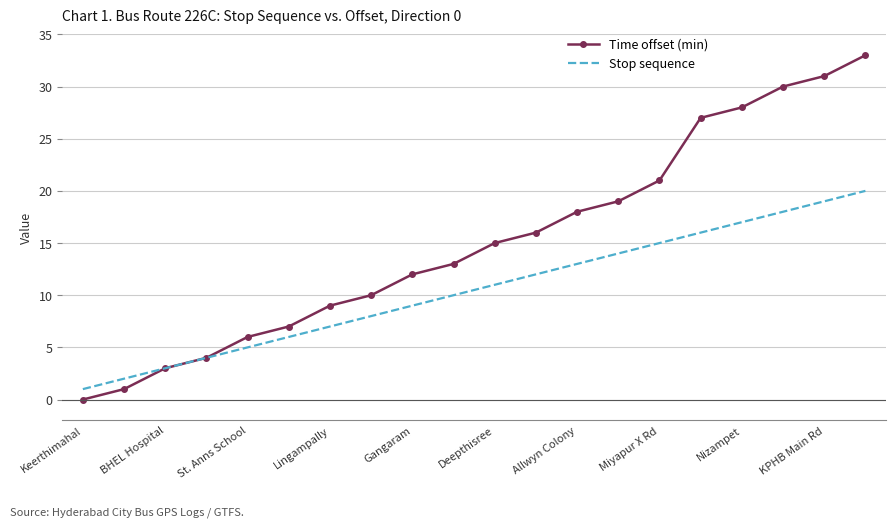

Reading right to left, transcribe all the data shown in this chart.

Time offset (min): 33	31	30	28	27	21	19	18	16	15	13	12	10	9	7	6	4	3	1	0
Stop sequence: 20	19	18	17	16	15	14	13	12	11	10	9	8	7	6	5	4	3	2	1